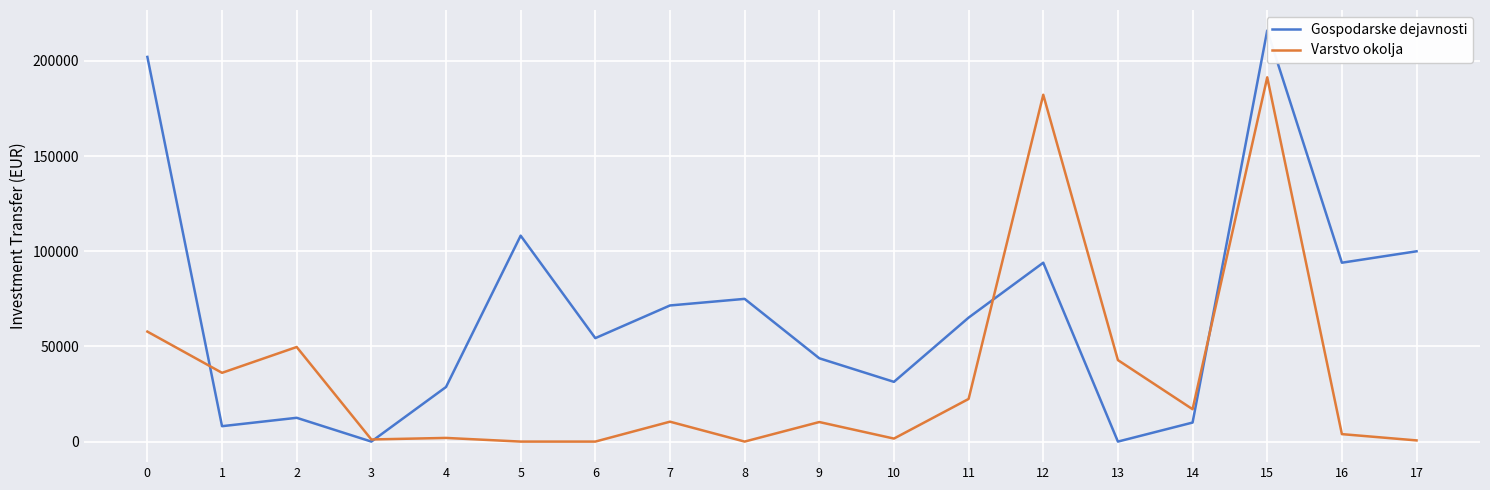

Between which two adjacent categories do Varstvo okolja and Gospodarske dejavnosti first intersect?

0 and 1